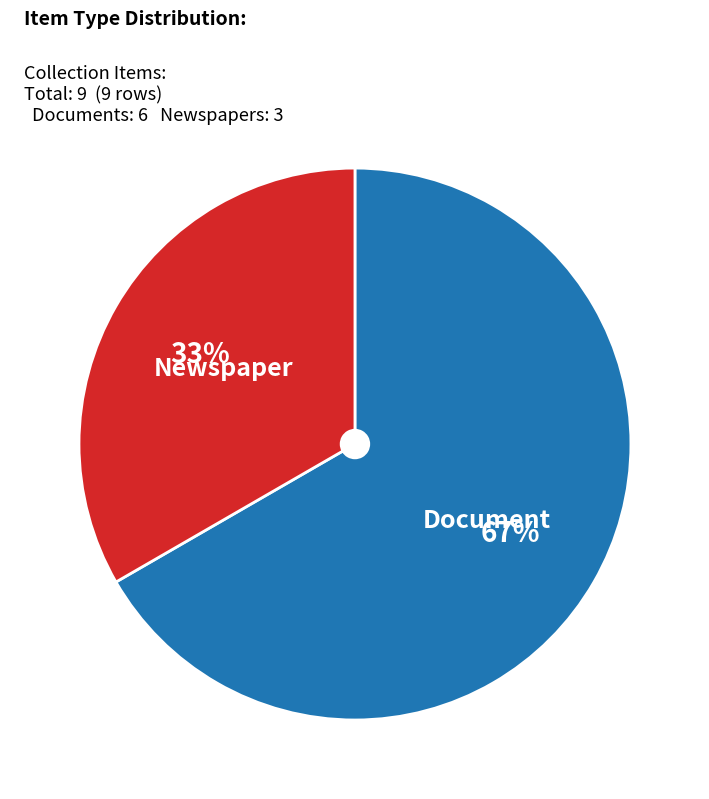

Is there a majority slice in this chart?

Yes